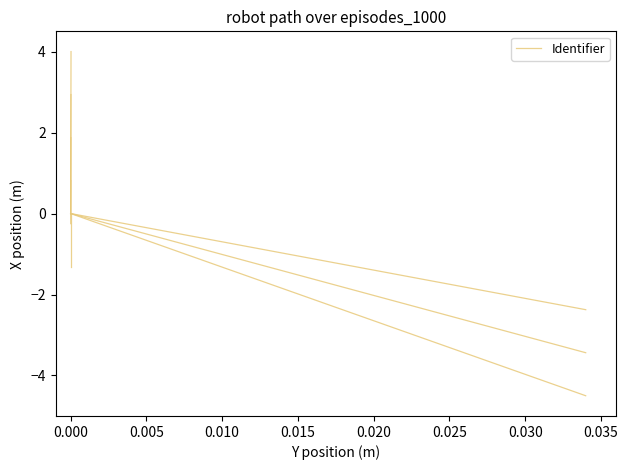

Does the chart display data point markers on the line(s)?

No